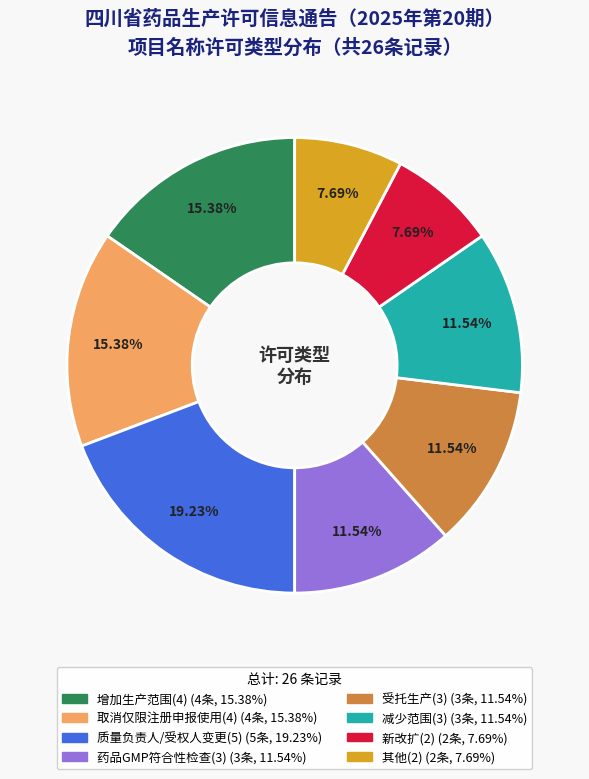

Is there any slice that represents more than half of the pie?

No